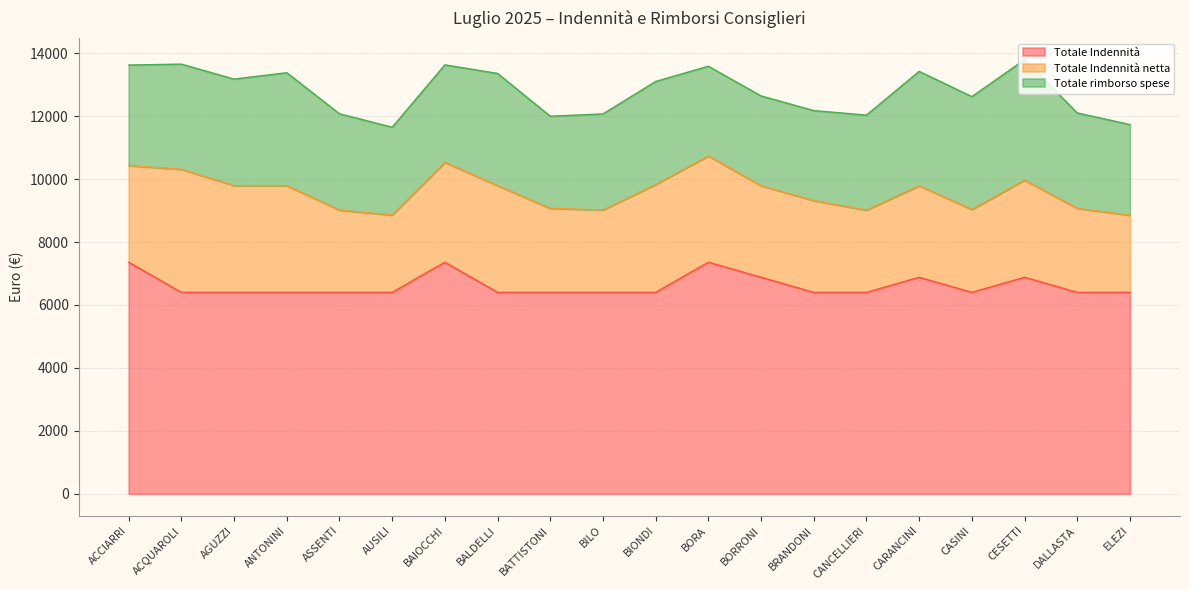

Where is Totale Indennità nearest to the value 6878?

BORRONI